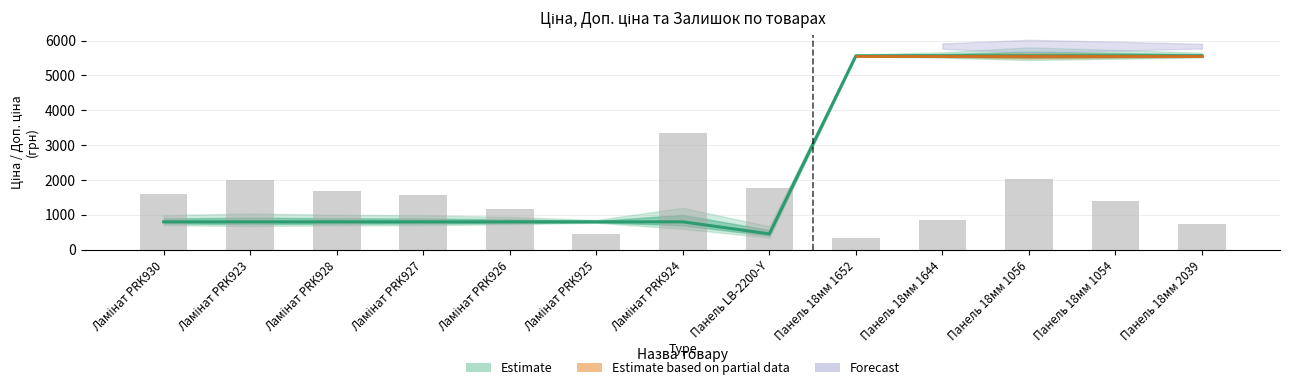

What is the spread (max minus min) of values at Панель 18мм 1054?

4147.4